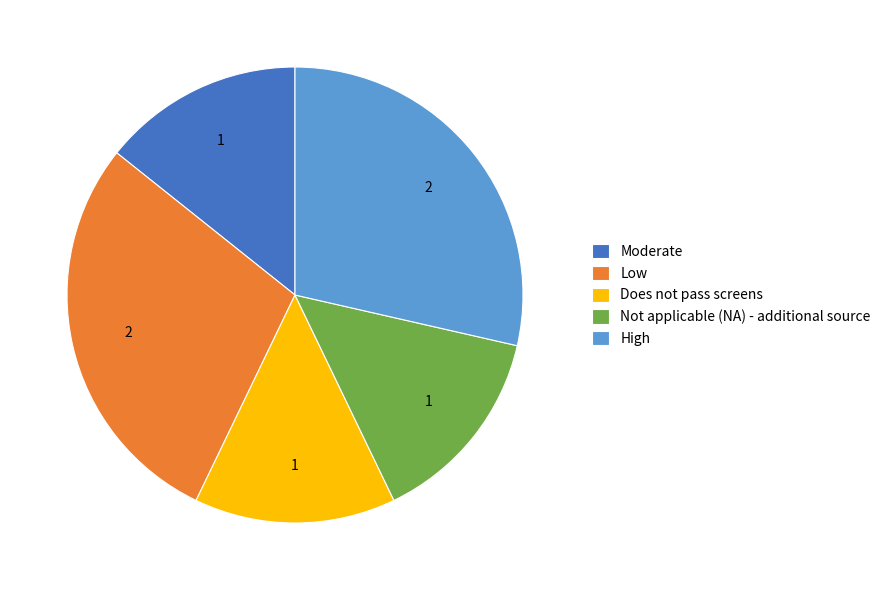

Is it true that Does not pass screens is 14% of the pie?

True